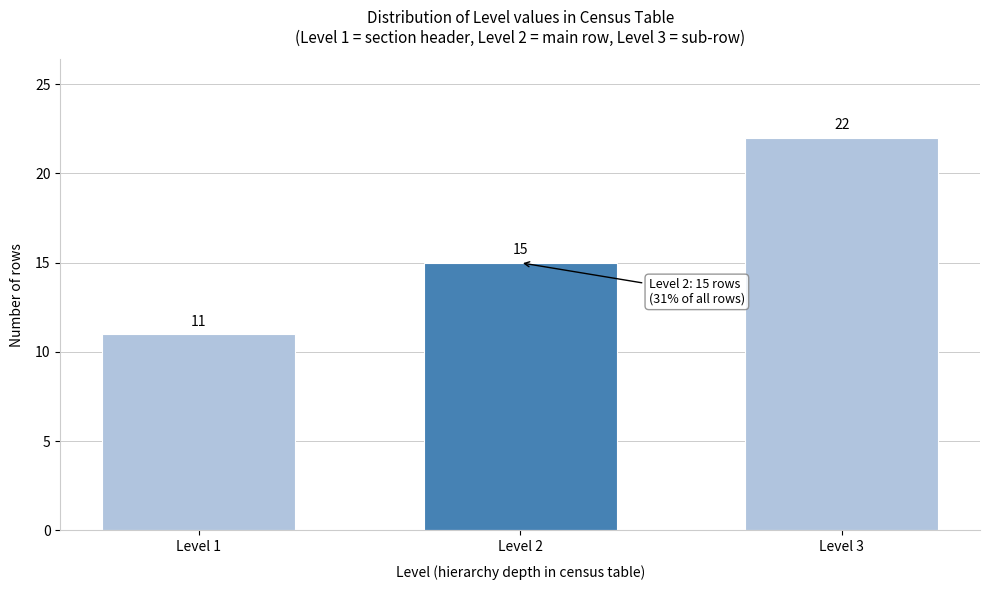

Reading left to right, list all the values displayed in this chart.

11	15	22